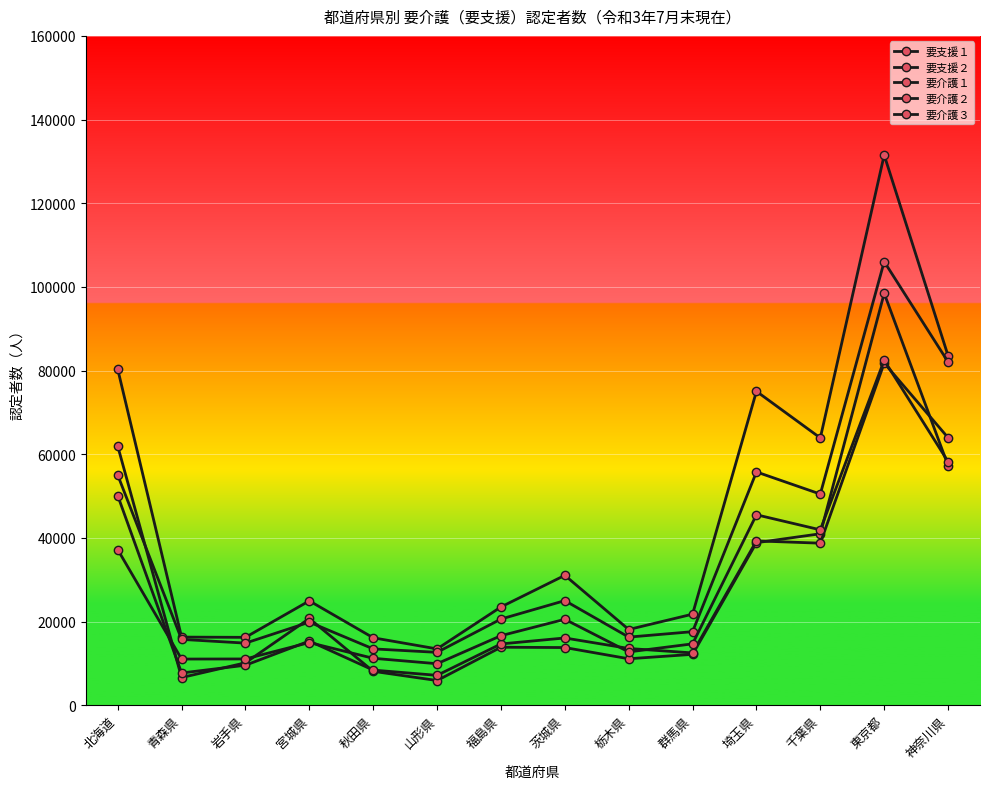

How many series are shown in this chart?

5